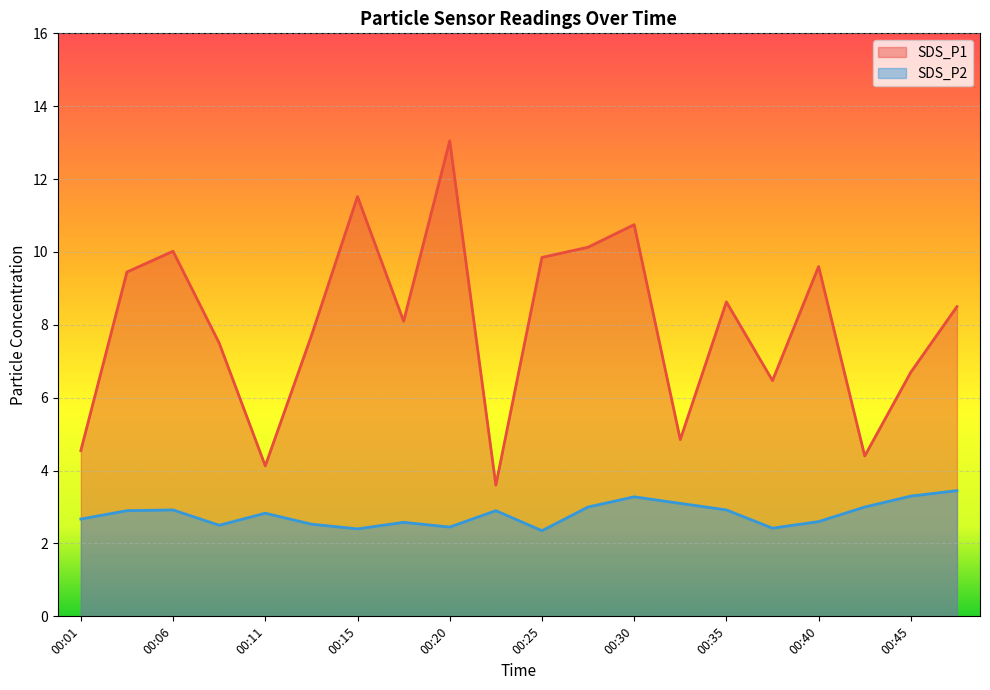

What is the value of the SDS_P2 point at the 8th from the left?

2.6